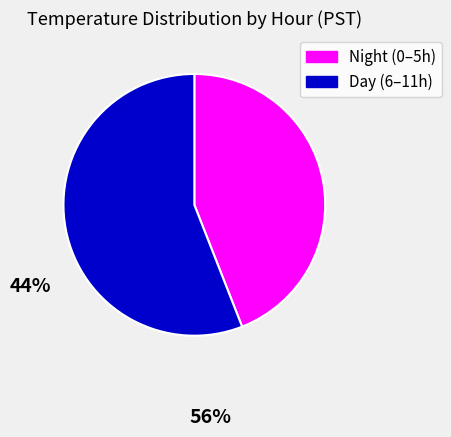

Which category has the smallest portion of the pie?

Night (0–5h)